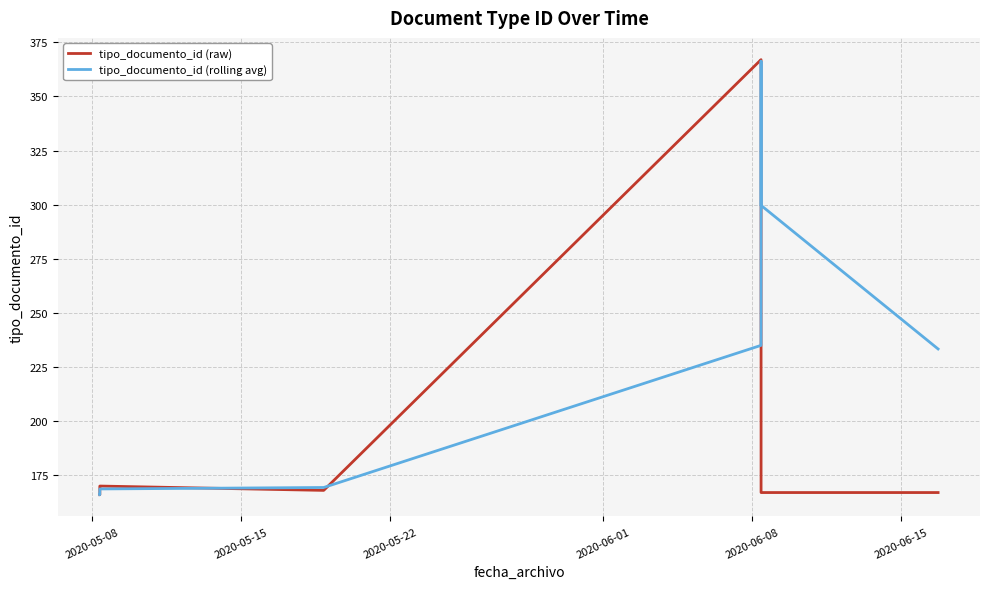

What is the minimum value for tipo_documento_id (raw)?

166.0